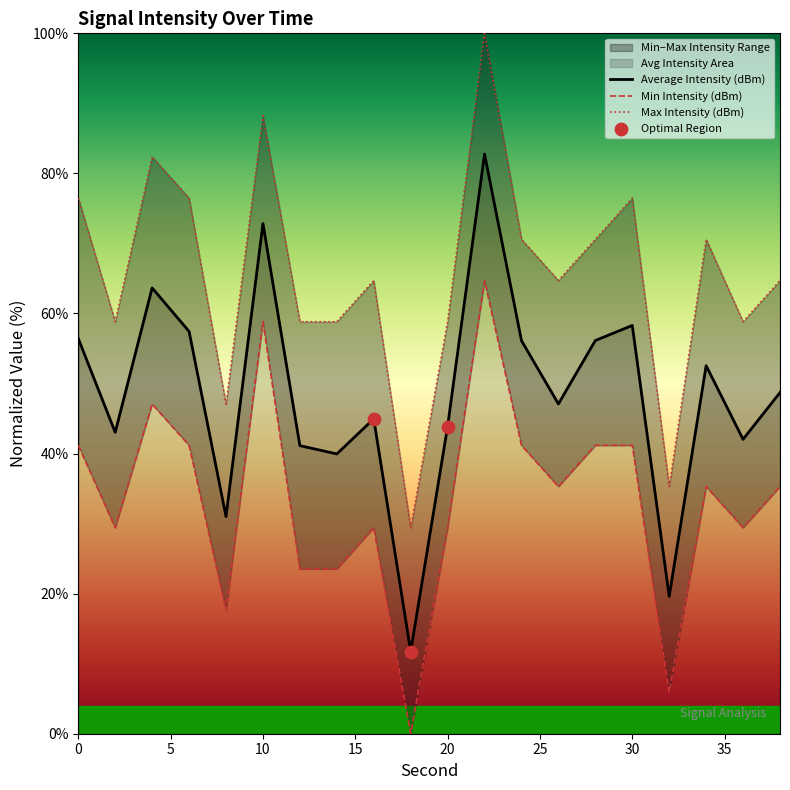

Which series has the largest total across all categories?

Max Intensity (dBm)